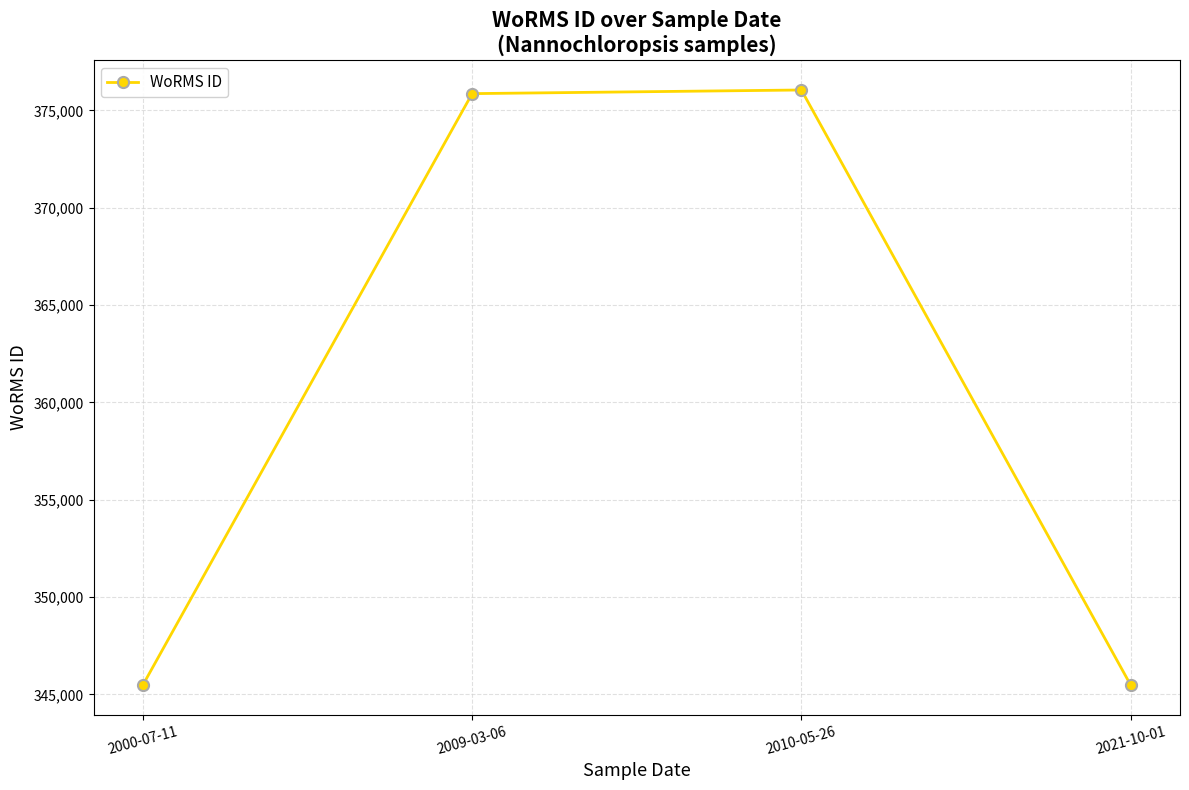

True or false: there are more than 0 points higher than both neighbors.

True